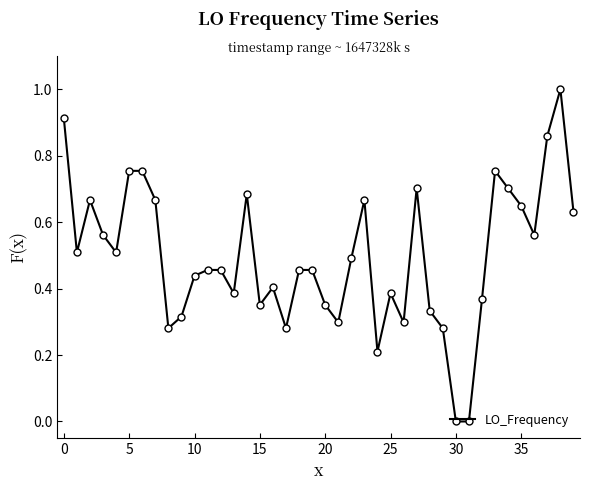

What is the difference between the maximum and minimum values?

1.0